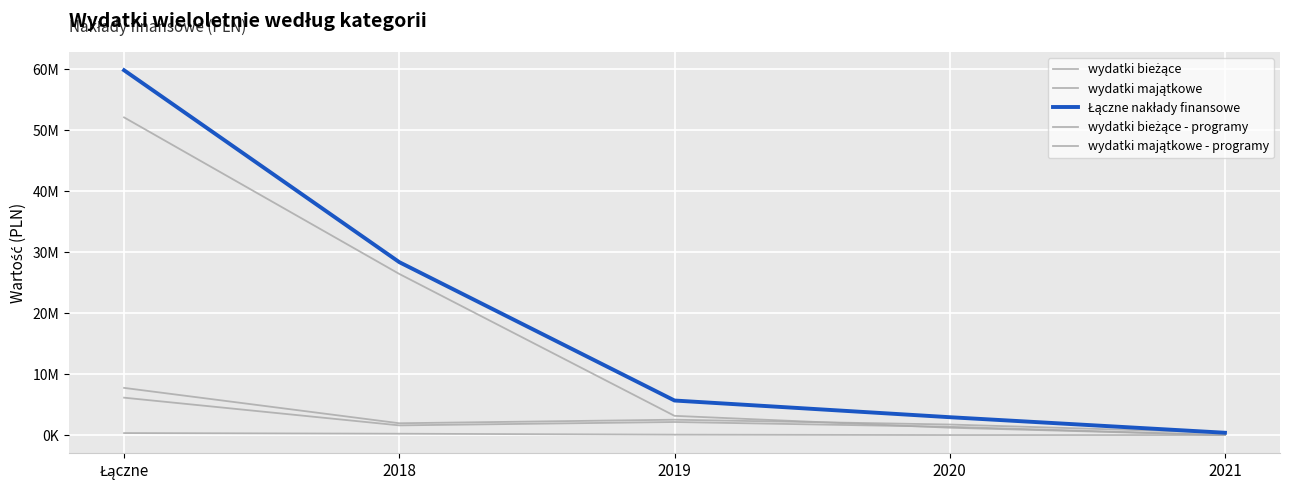

Does the chart have visible grid lines?

Yes